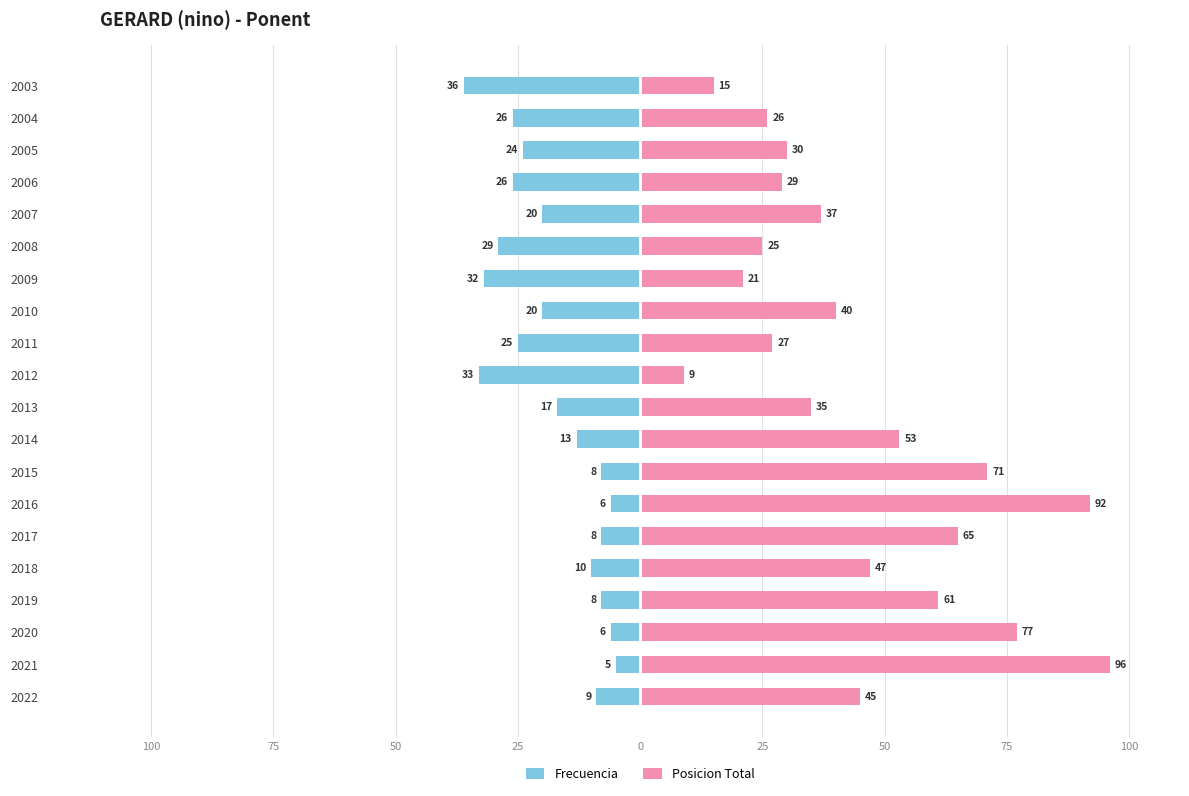

What is the sum of all Frecuencia values?

-361